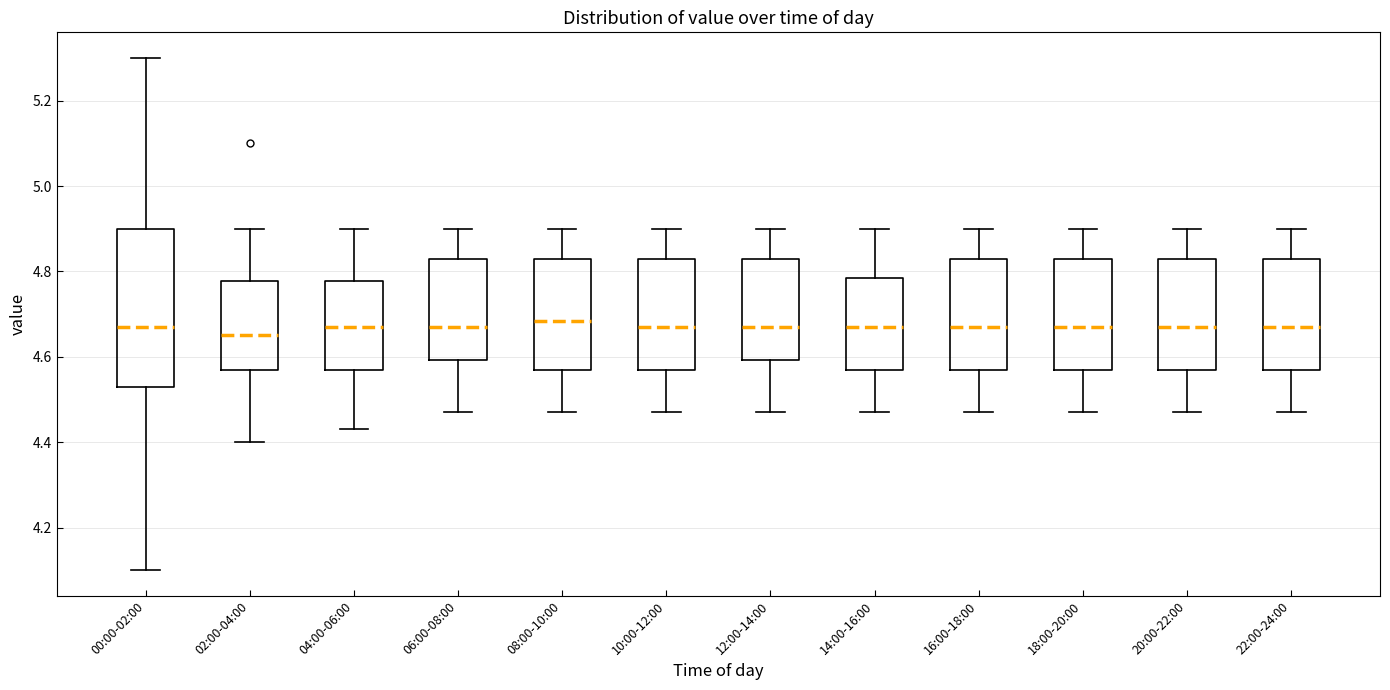

Reading left to right, read every box against the y-axis: the position of its median line, the range the box covers, and the ends of its whiskers. The values are not printed on the chart, so give them approximately, as read against the axis.

00:00-02:00: median 4.68, box 4.54 to 4.90, whiskers 4.10 to 5.30
02:00-04:00: median 4.66, box 4.58 to 4.78, whiskers 4.40 to 4.90
04:00-06:00: median 4.68, box 4.58 to 4.78, whiskers 4.44 to 4.90
06:00-08:00: median 4.68, box 4.60 to 4.84, whiskers 4.48 to 4.90
08:00-10:00: median 4.68, box 4.58 to 4.84, whiskers 4.48 to 4.90
10:00-12:00: median 4.68, box 4.58 to 4.84, whiskers 4.48 to 4.90
12:00-14:00: median 4.68, box 4.60 to 4.84, whiskers 4.48 to 4.90
14:00-16:00: median 4.68, box 4.58 to 4.78, whiskers 4.48 to 4.90
16:00-18:00: median 4.68, box 4.58 to 4.84, whiskers 4.48 to 4.90
18:00-20:00: median 4.68, box 4.58 to 4.84, whiskers 4.48 to 4.90
20:00-22:00: median 4.68, box 4.58 to 4.84, whiskers 4.48 to 4.90
22:00-24:00: median 4.68, box 4.58 to 4.84, whiskers 4.48 to 4.90